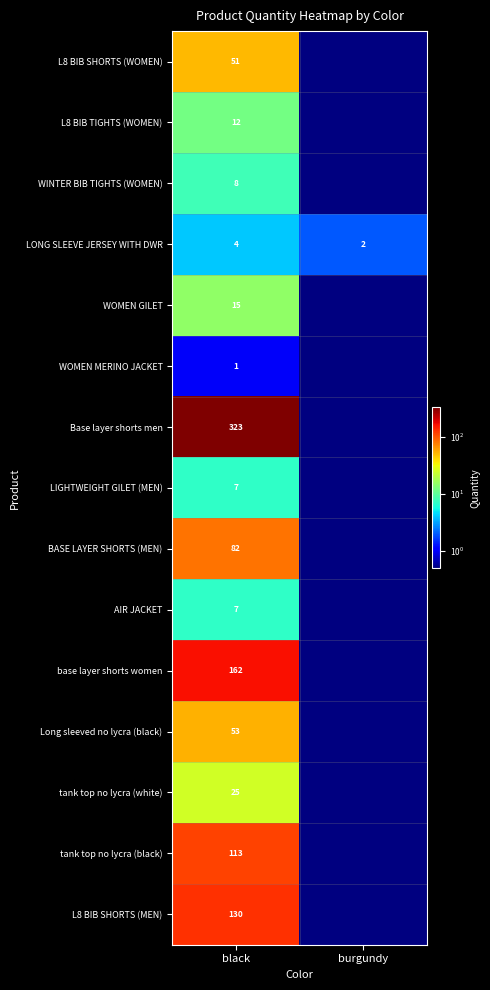

How many distinct data groups are displayed?

15